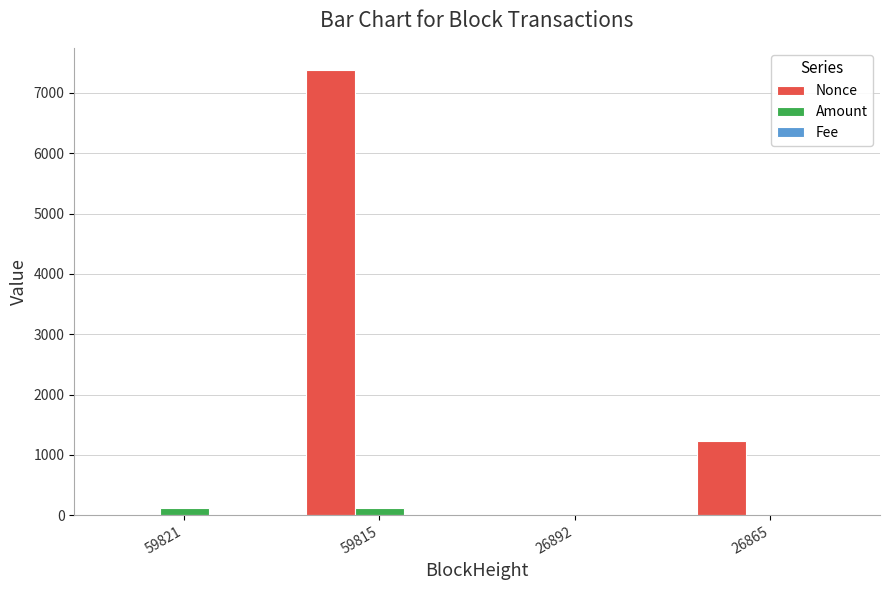

What is the sum of all Amount values?

245.3